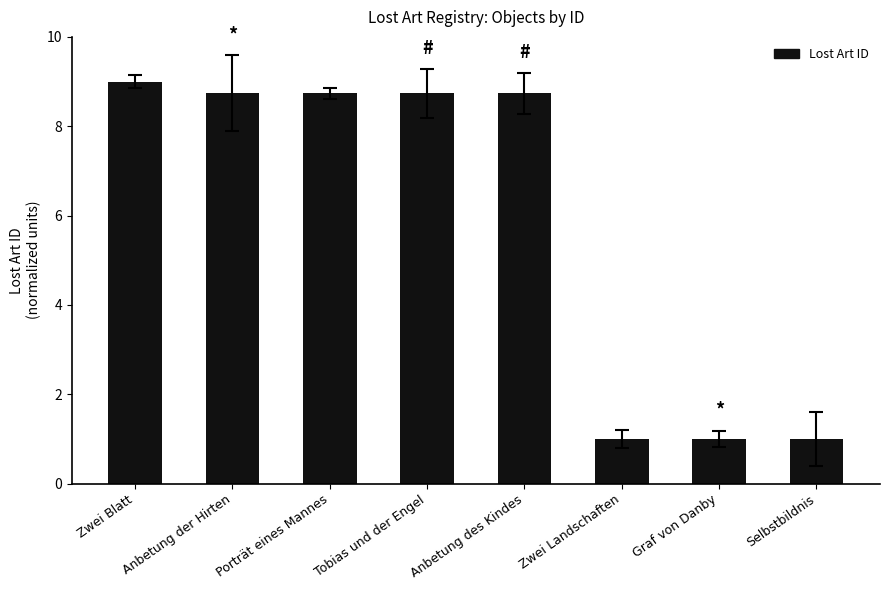

What is the minimum value shown in the chart?

1.0